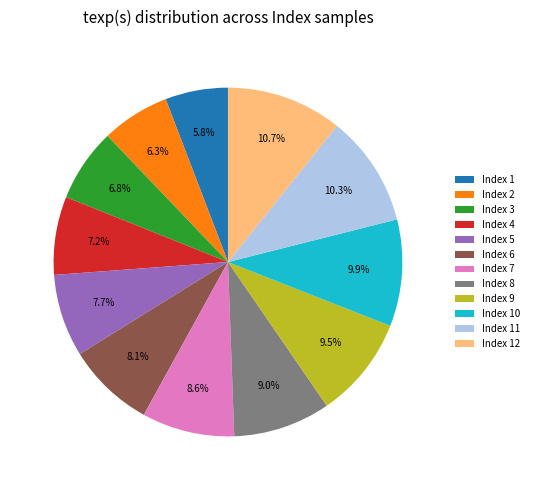

Is Index 11 the majority of the pie?

No